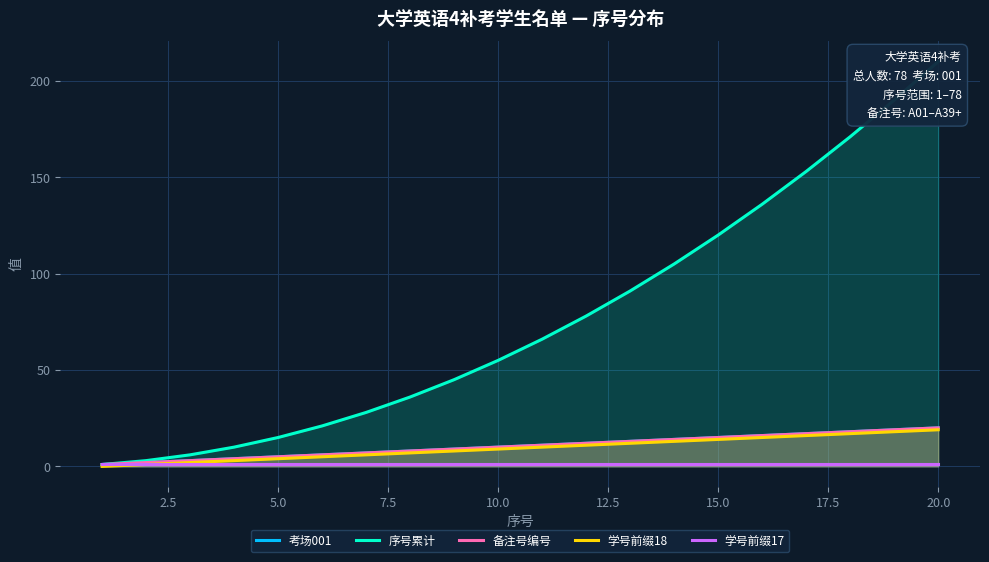

Rank the series by their maximum value, from lowest to highest.

学号前缀17, 学号前缀18, 考场001, 备注号编号, 序号累计